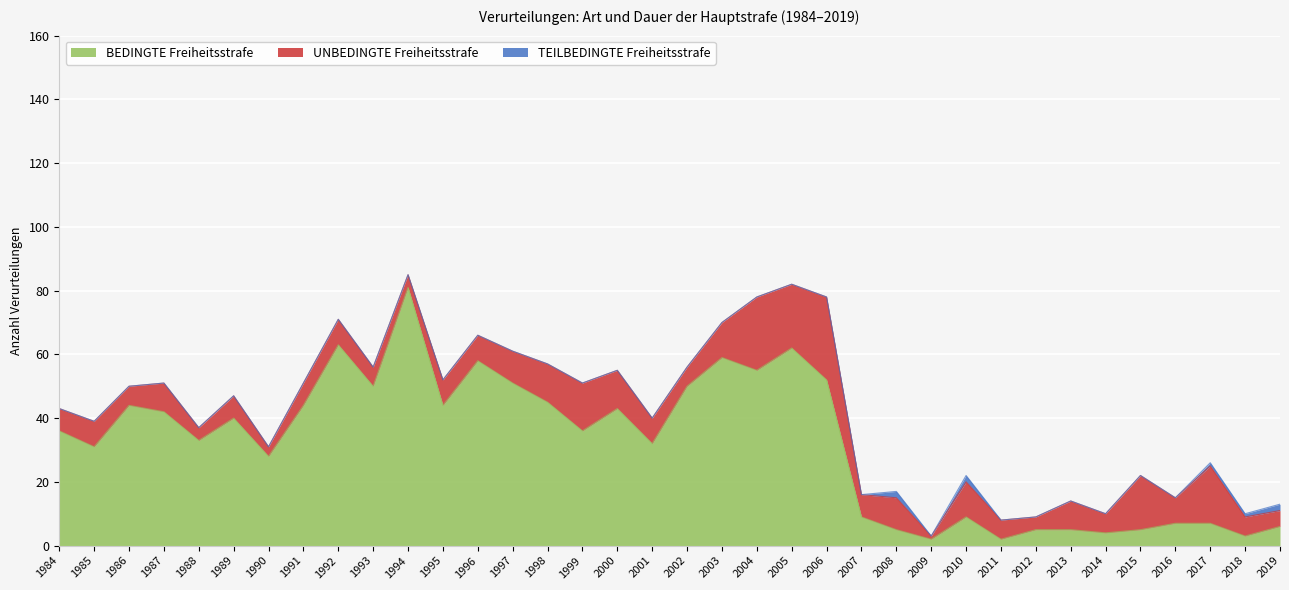

Rank the series by their maximum value, from lowest to highest.

TEILBEDINGTE Freiheitsstrafe, UNBEDINGTE Freiheitsstrafe, BEDINGTE Freiheitsstrafe